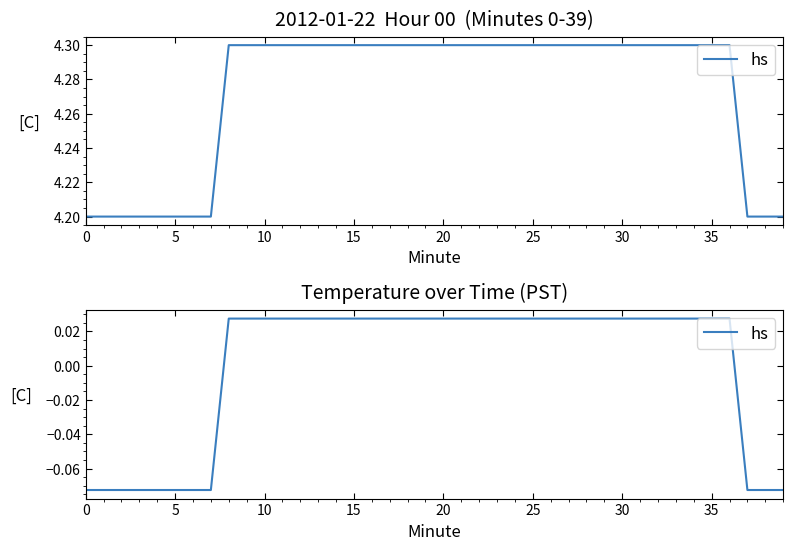

What is the minimum value shown in the chart?

-0.1